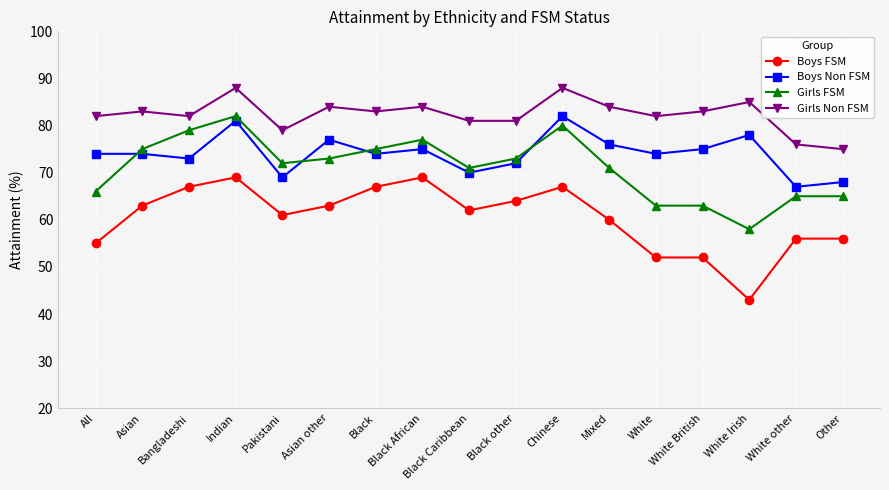

How many interior local peaks does the Girls Non FSM series have?

6